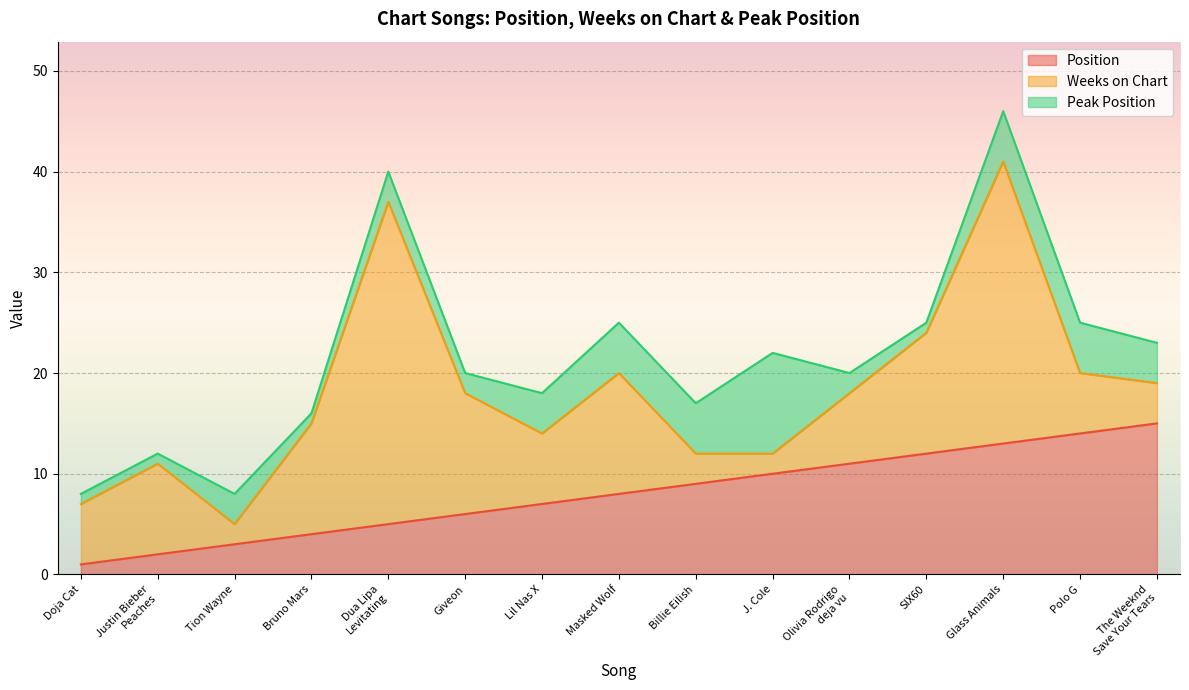

At which category is the sum across all series the highest?

Glass Animals